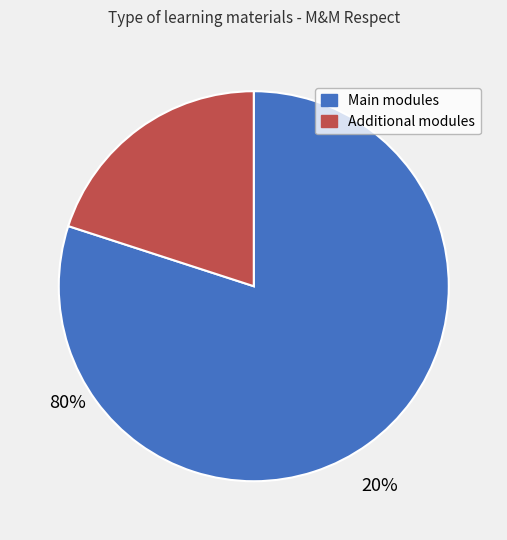

Count the number of slices in the pie.

2